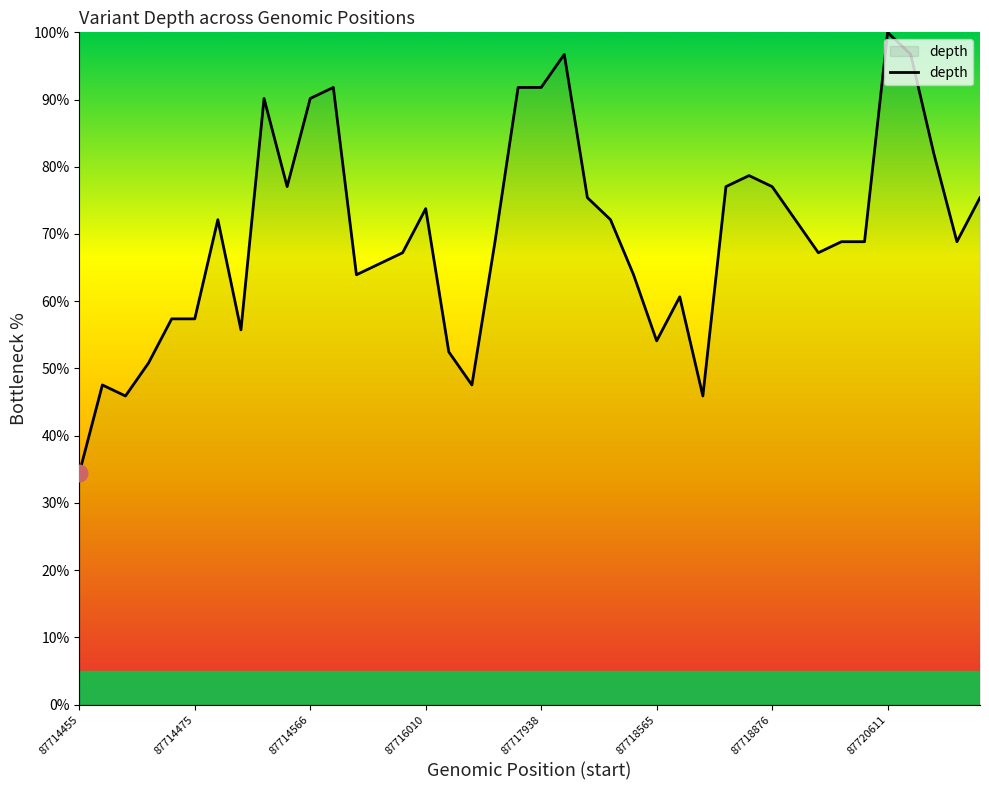

What is the difference between the maximum and minimum values?

65.6